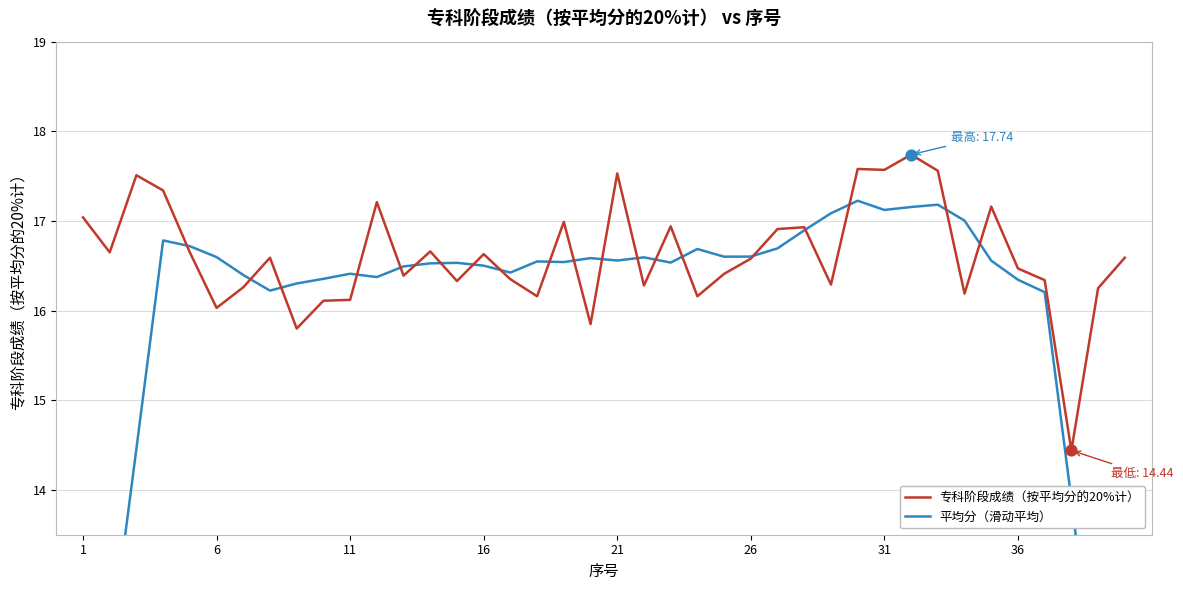

Which series contains the highest Y value?

专科阶段成绩（按平均分的20%计）